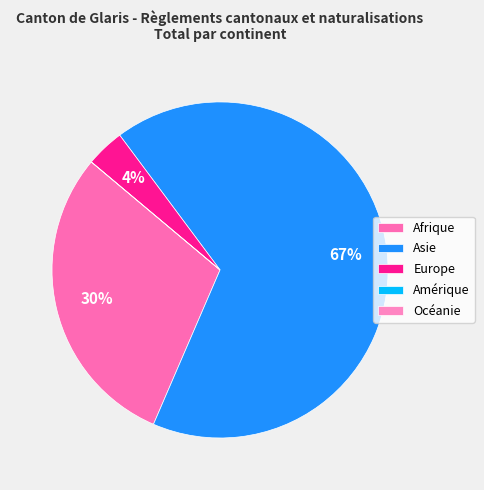

Does any single category account for the majority?

Yes